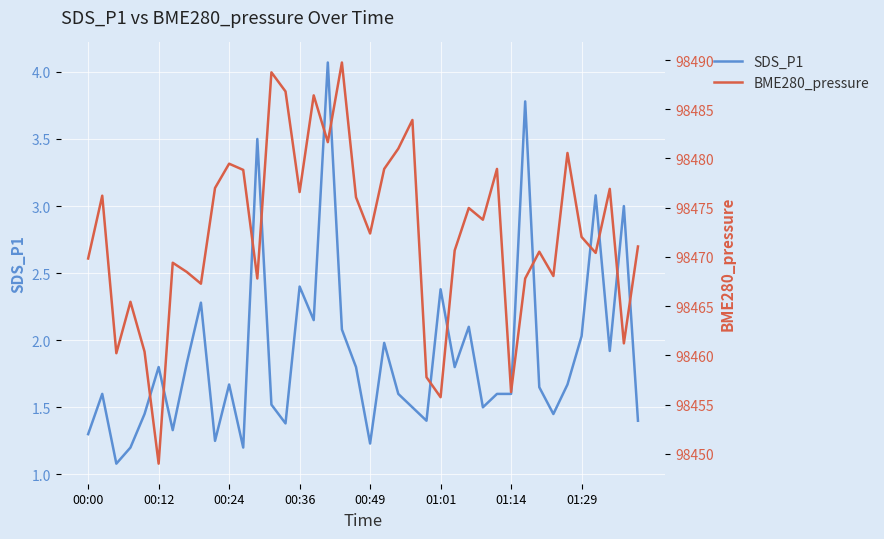

Reading left to right, list all the values displayed in this chart.

SDS_P1: 1.3	1.6	1.1	1.2	1.4	1.8	1.3	1.8	2.3	1.2	1.7	1.2	3.5	1.5	1.4	2.4	2.1	4.1	2.1	1.8	1.2	2.0	1.6	1.5	1.4	2.4	1.8	2.1	1.5	1.6	1.6	3.8	1.6	1.4	1.7	2.0	3.1	1.9	3.0	1.4
BME280_pressure: 98469.8	98476.2	98460.2	98465.4	98460.4	98449.0	98469.4	98468.5	98467.3	98477.0	98479.5	98478.8	98467.8	98488.8	98486.8	98476.6	98486.4	98481.7	98489.8	98476.1	98472.4	98478.9	98481.0	98483.9	98457.8	98455.8	98470.7	98475.0	98473.8	98478.9	98456.3	98467.8	98470.5	98468.1	98480.6	98472.0	98470.4	98476.9	98461.2	98471.1